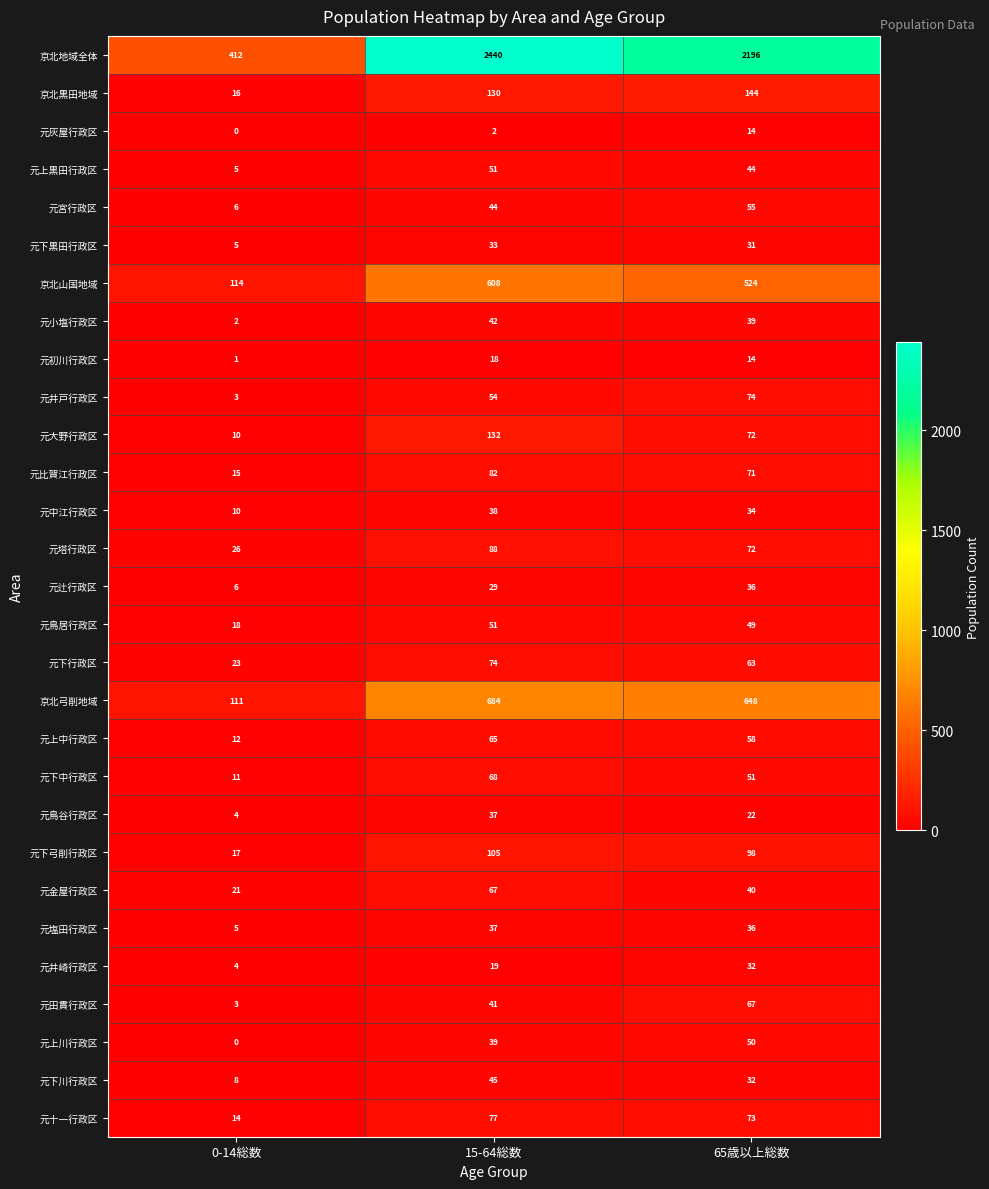

At which label is 元比賀江行政区 closest to 48?

65歳以上総数